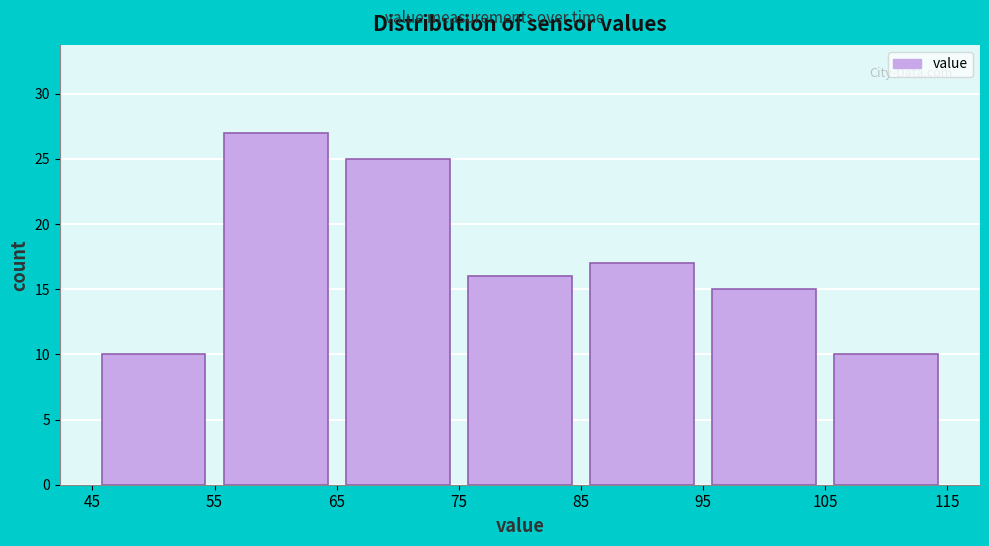

Which range on the x-axis has the tallest bar?

55 to 65